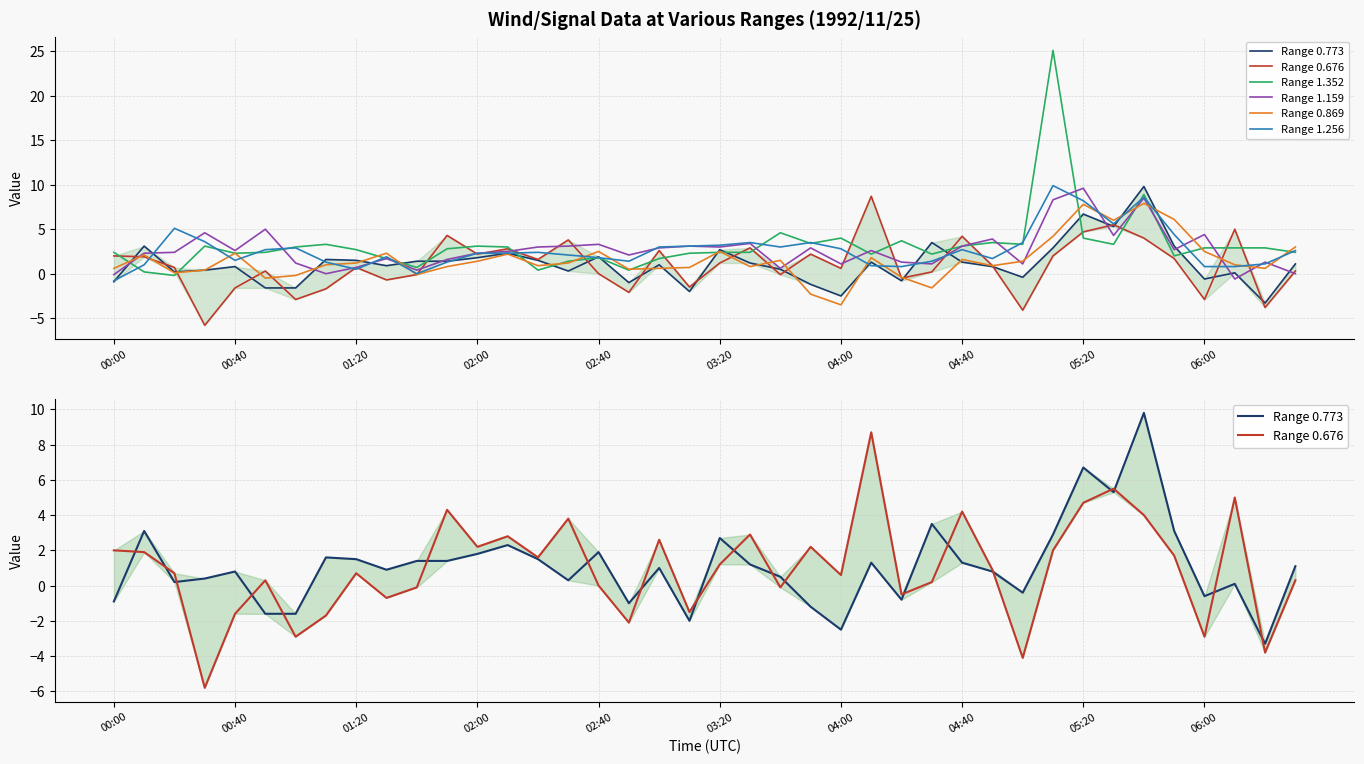

The Range 1.256 series shows 4.6 at 04:00. True or false?

False